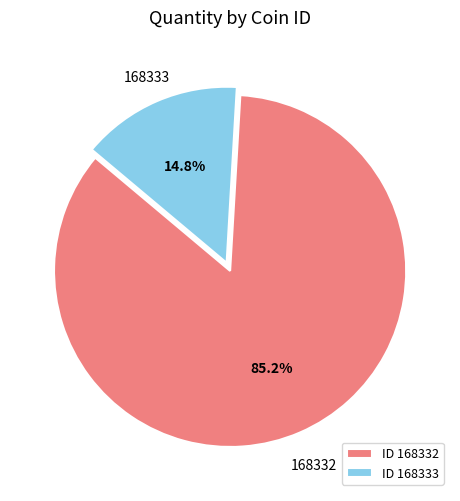

Rank the categories by value from highest to lowest.

168332, 168333